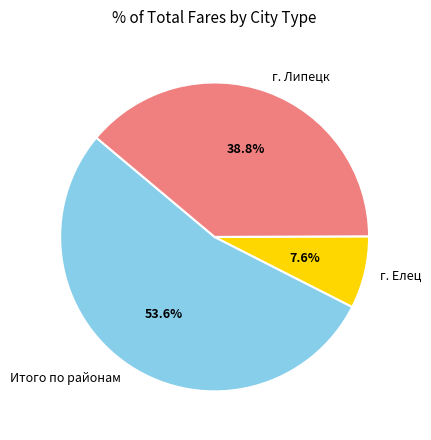

To the nearest percent, what portion does Итого по районам represent?

54%